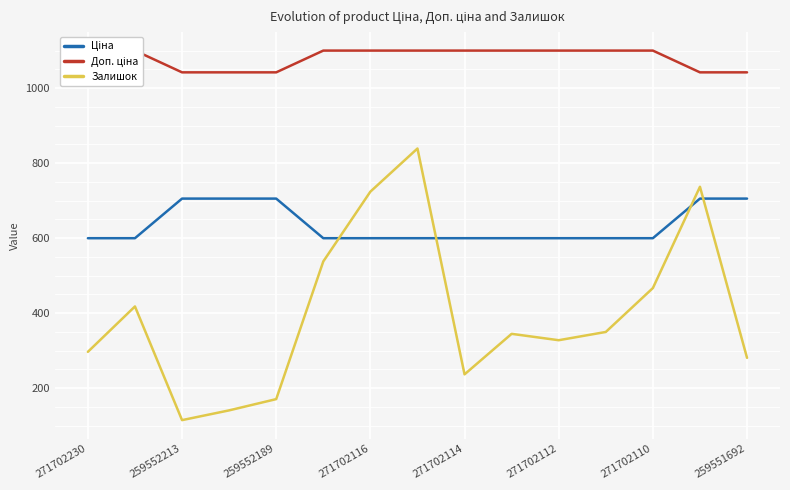

What position from the right is 9?

6